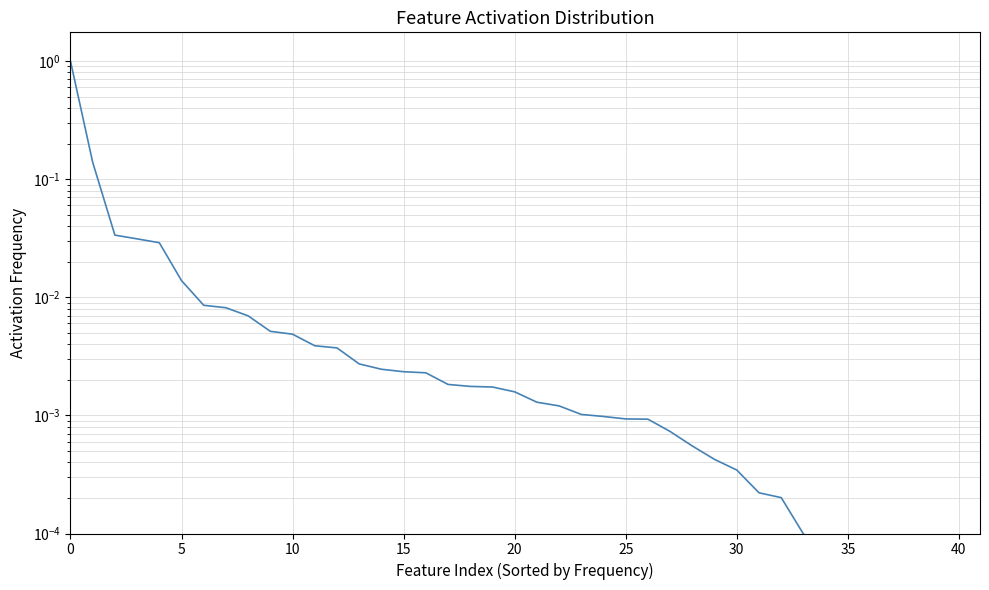

How many data points are above 0?

39